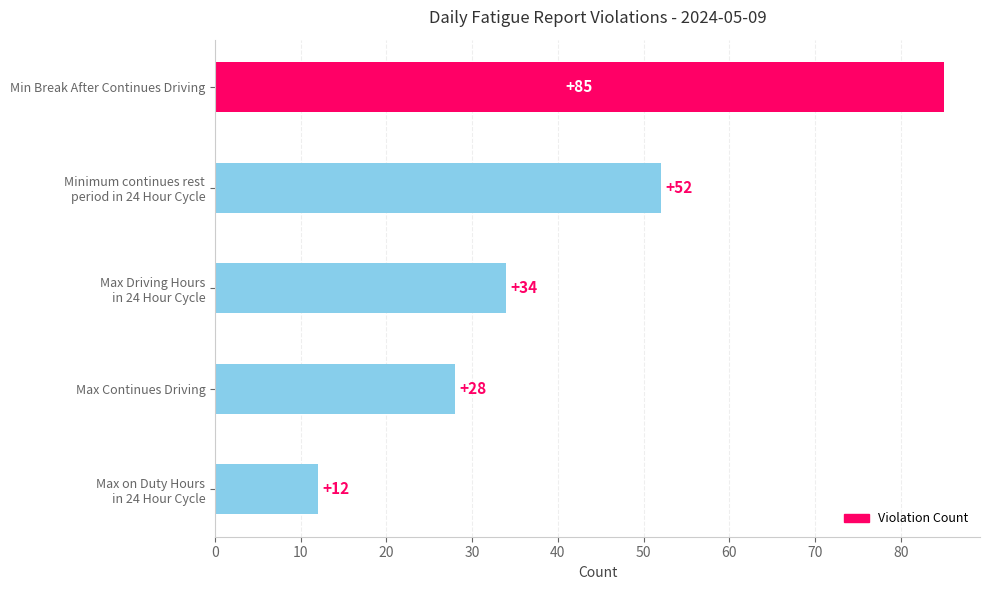

What is the value of the 2nd bar from the top?

52